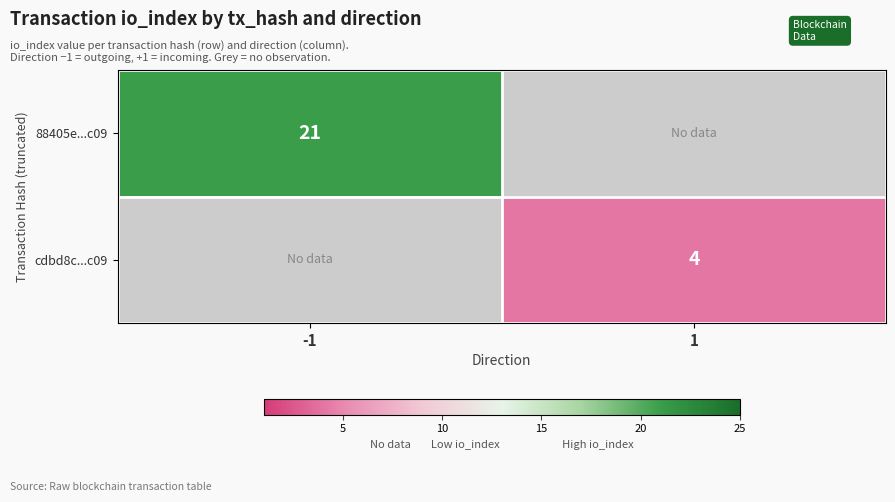

True or false: cdbd8c...c09 has a value of 4 at 1.

True